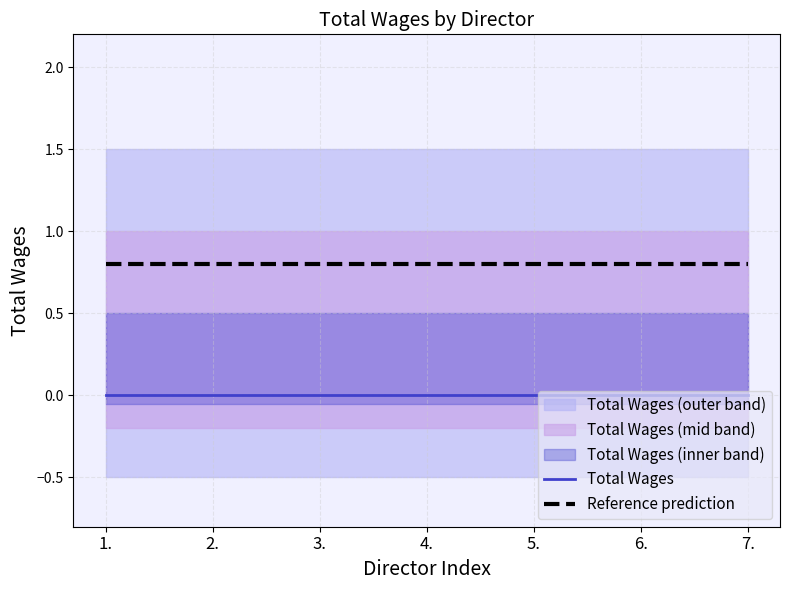

Reading right to left, transcribe all the data shown in this chart.

Total Wages: 7.=0.0	6.=0.0	5.=0.0	4.=0.0	3.=0.0	2.=0.0	1.=0.0
Reference prediction: 7.=0.8	6.=0.8	5.=0.8	4.=0.8	3.=0.8	2.=0.8	1.=0.8